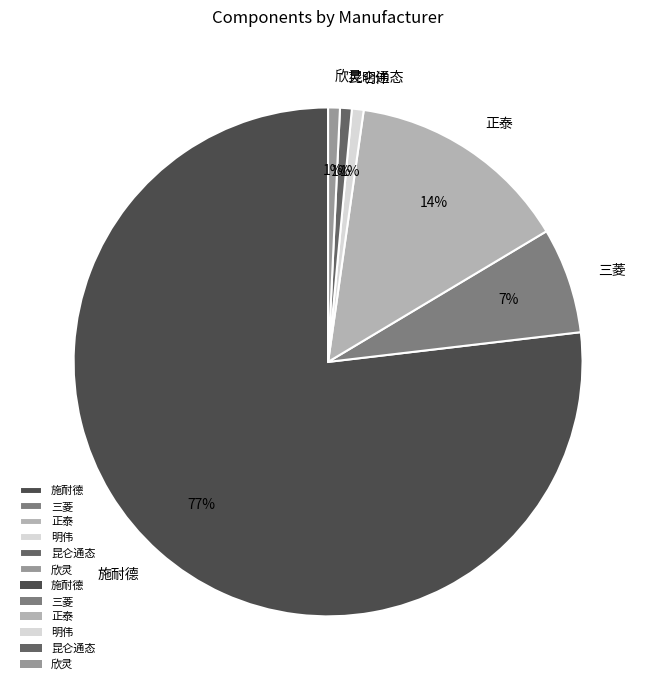

The 施耐德 slice represents 86% of the pie. True or false?

False